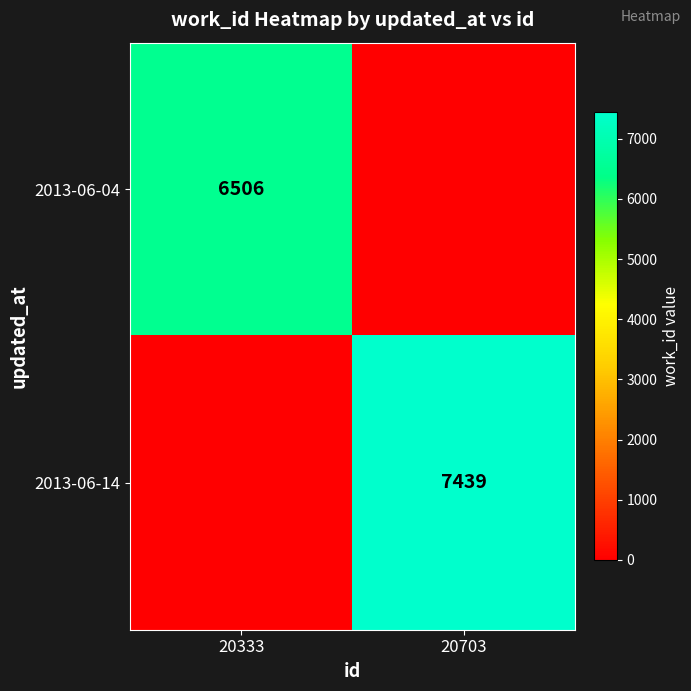

The 2013-06-04 series shows 6506 at 20333. True or false?

True